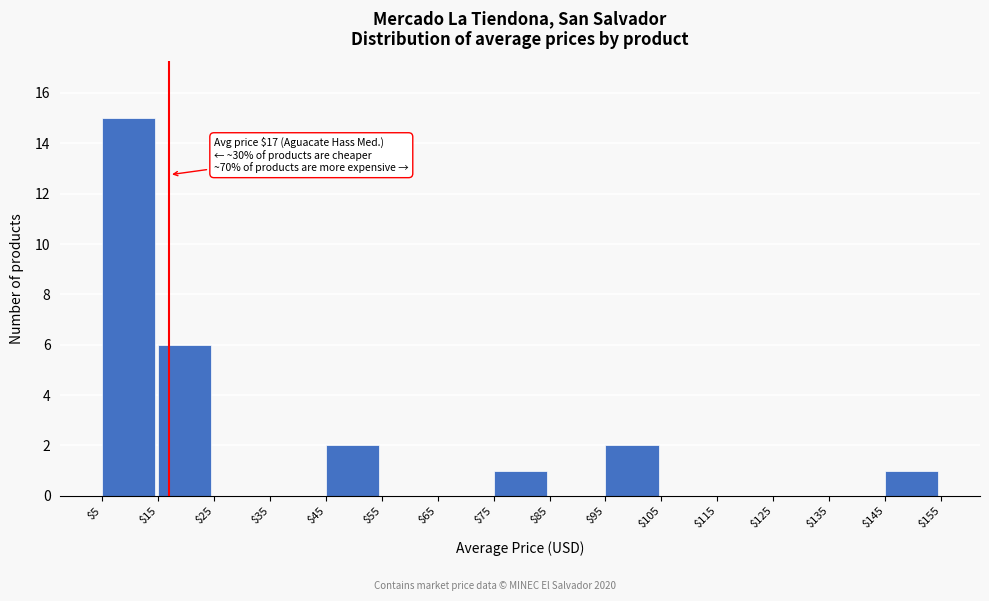

Over which range of the x-axis is the bar tallest?

$5 to $15